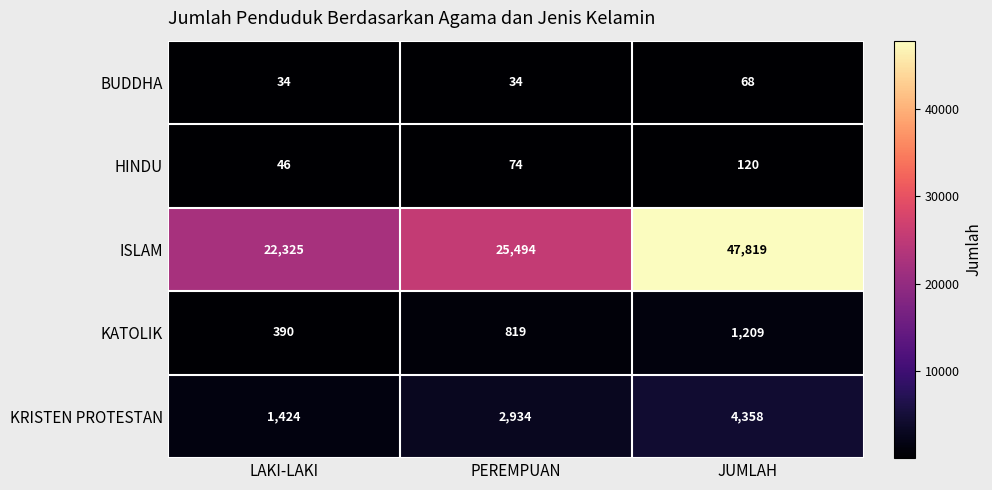

How many categories are shown in the chart?

3